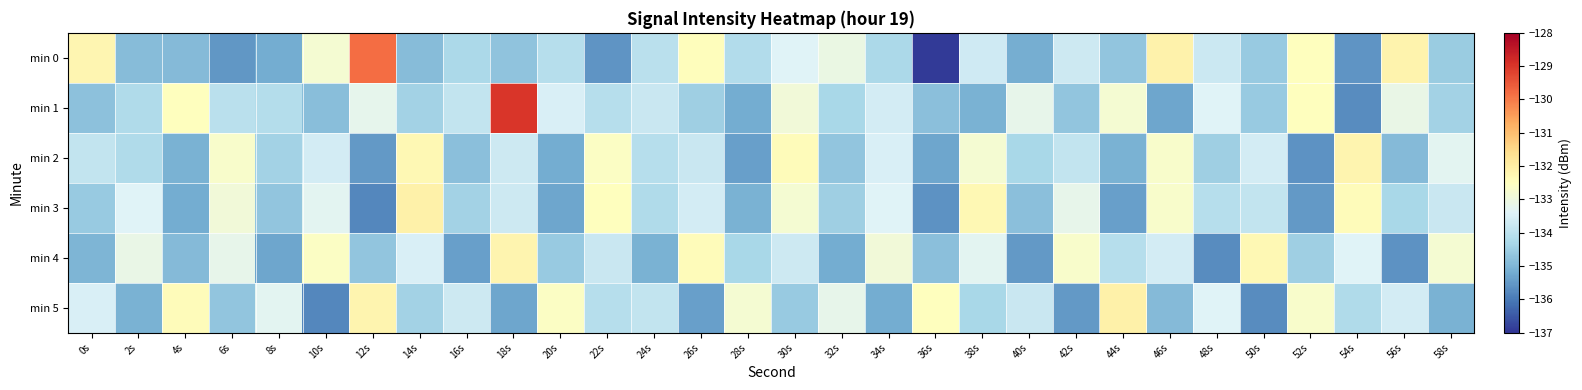

Which series has the largest total across all categories?

min 1